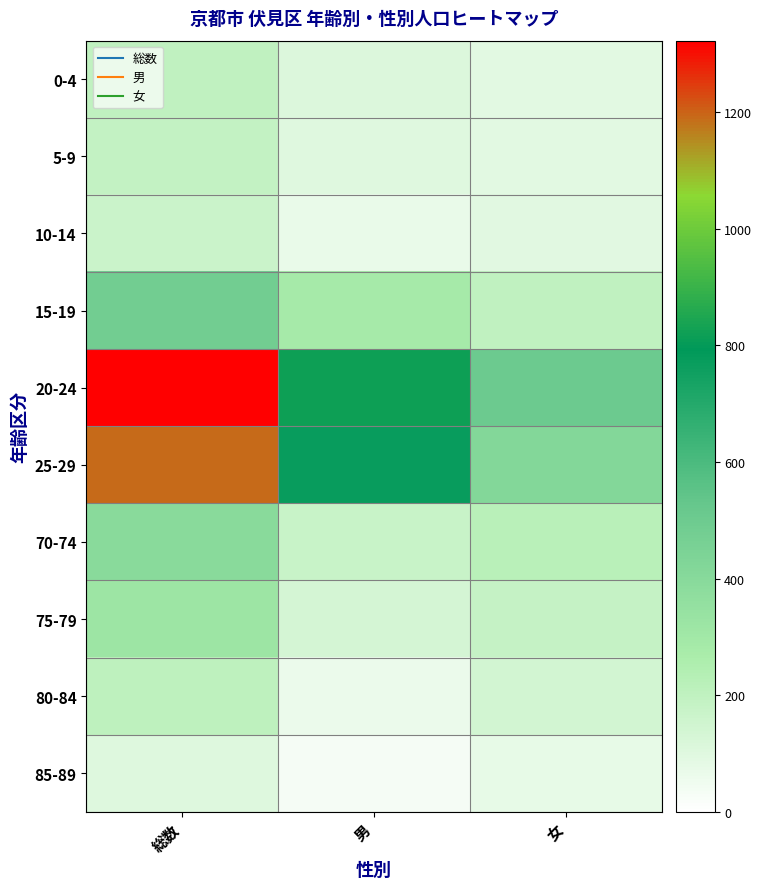

At 男, list the series in order from smallest to largest.

85-89, 80-84, 10-14, 5-9, 0-4, 75-79, 70-74, 15-19, 25-29, 20-24